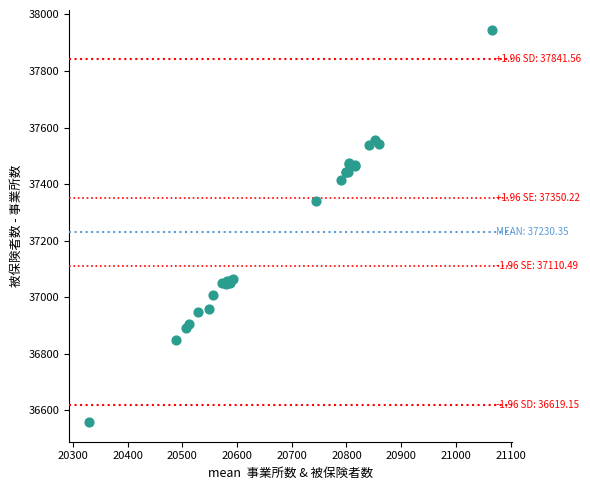

What Y value in the scatter plot is closest to 37252?

37340.4